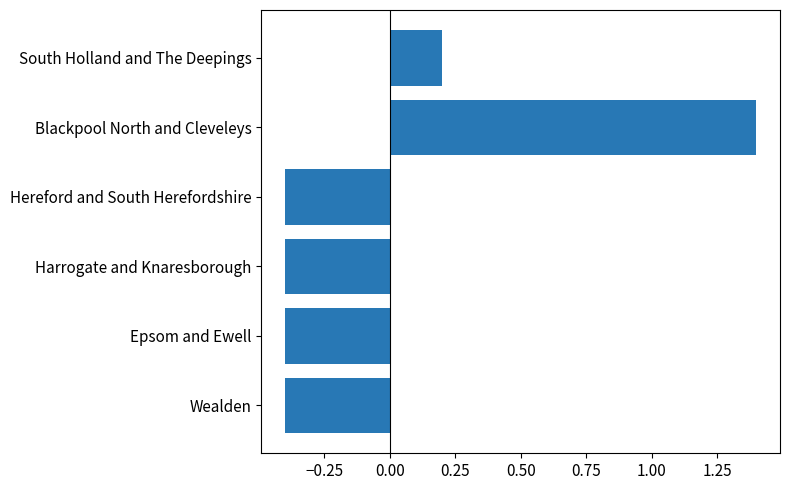

The chart shows a value of 2.5 at Blackpool North and Cleveleys. True or false?

False